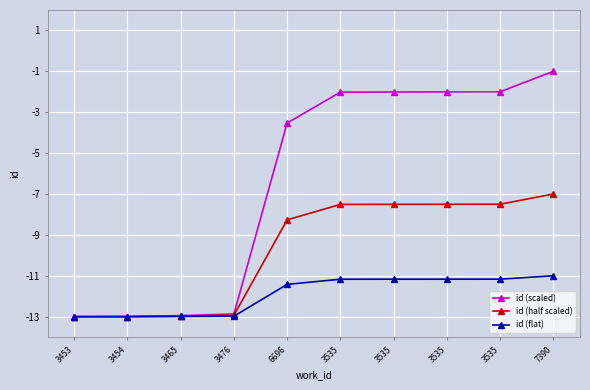

How many categories are shown in the chart?

10